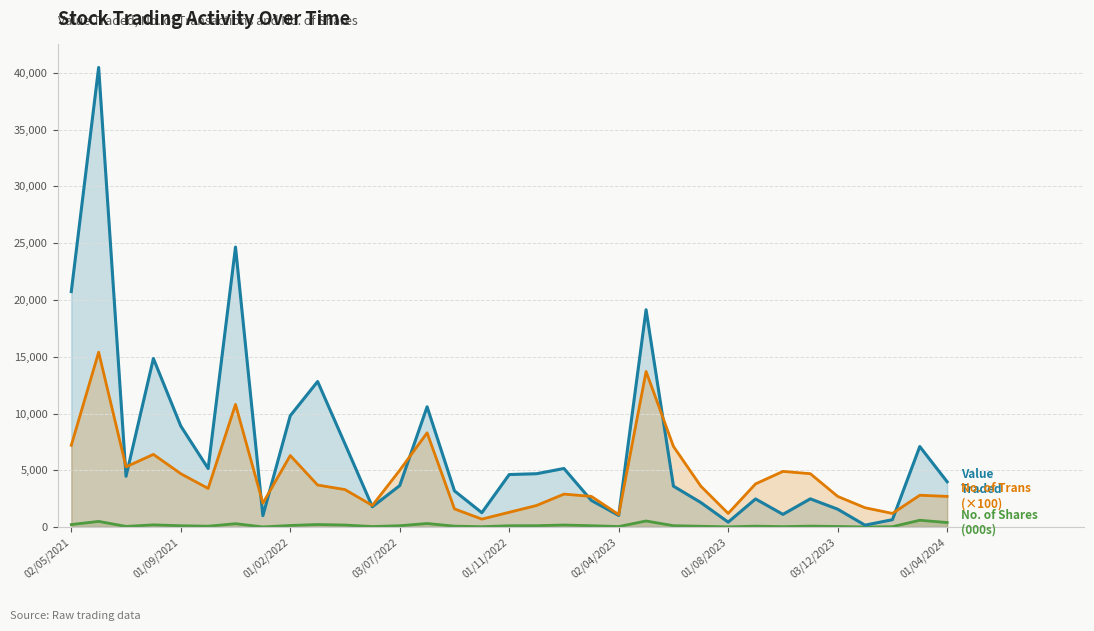

How many lines are shown in the chart?

3